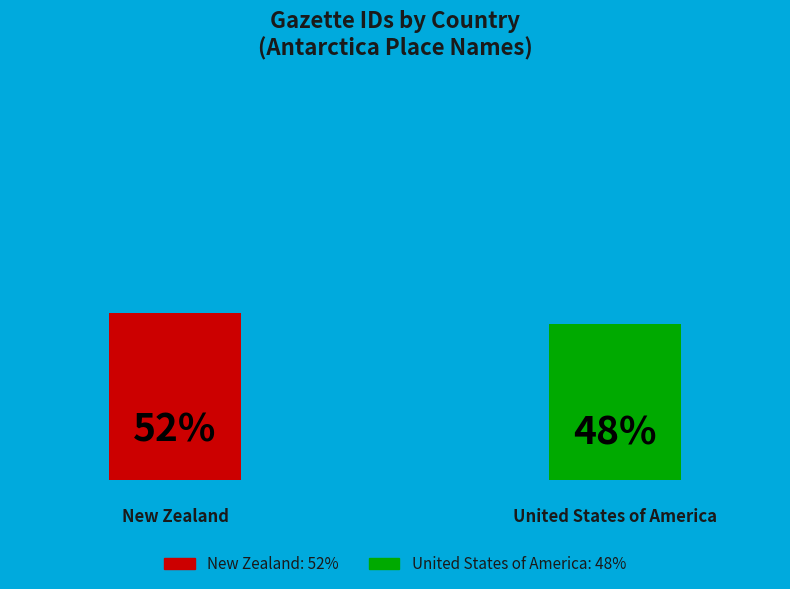

Rank the categories by value from lowest to highest.

United States of America, New Zealand